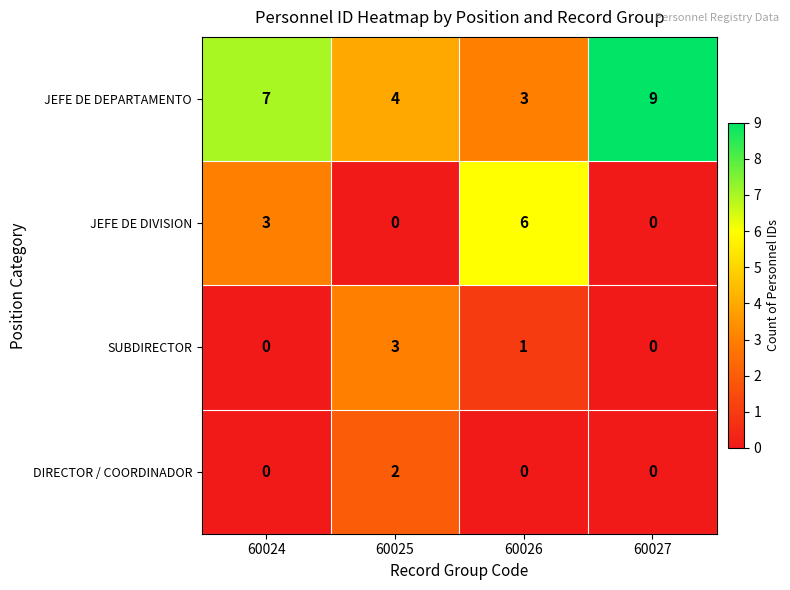

Which category has the lowest value in the JEFE DE DEPARTAMENTO series?

60026